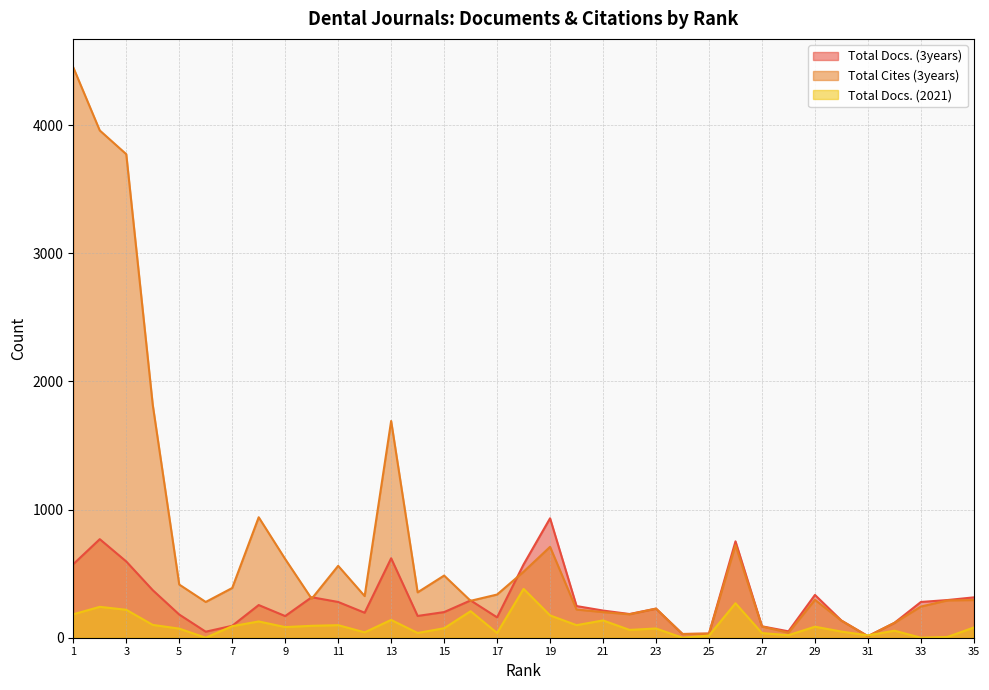

How many lines are shown in the chart?

3